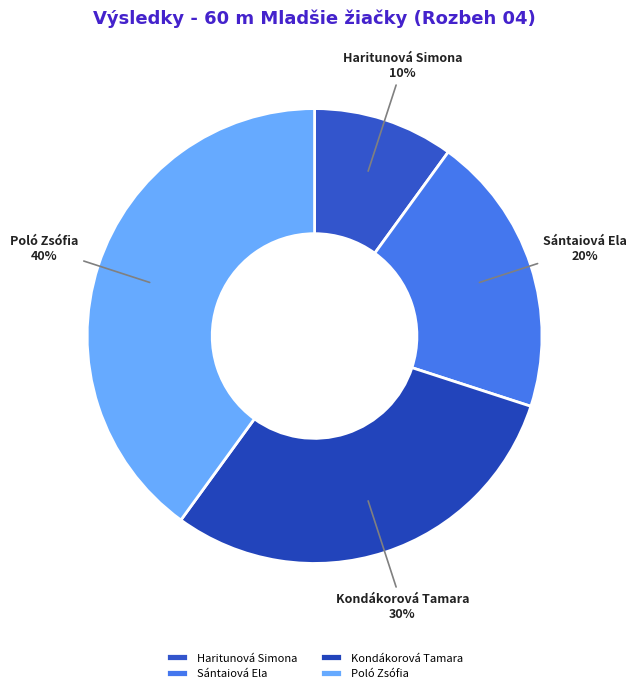

Is there a majority slice in this chart?

No